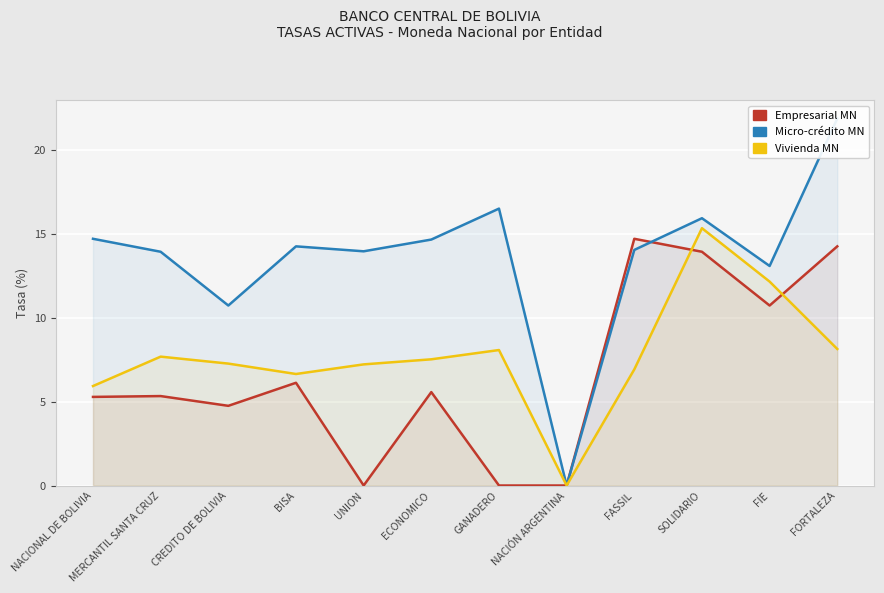

How many values in Micro-crédito MN are above zero?

11